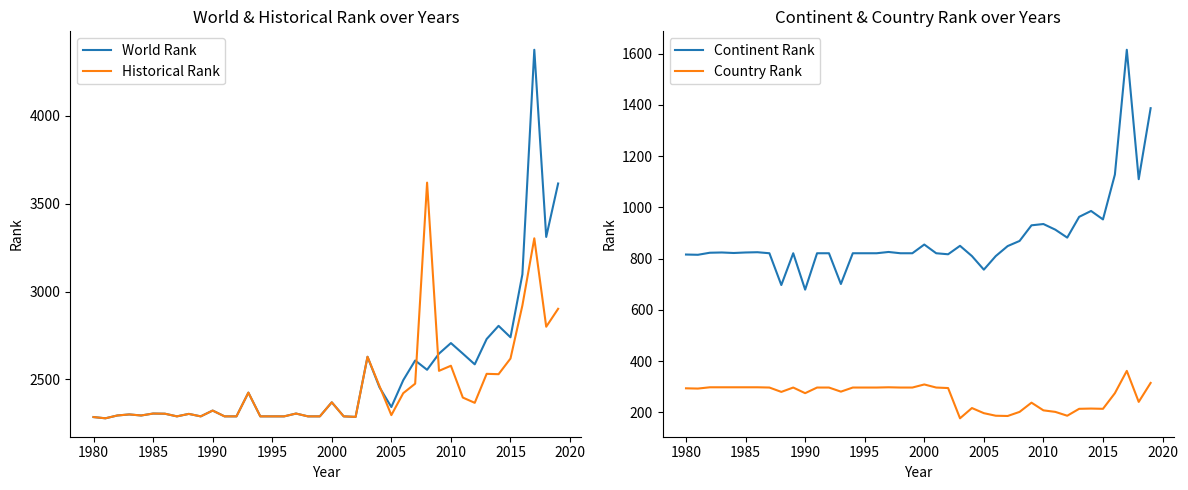

The Continent Rank series shows 935 at 2010. True or false?

True